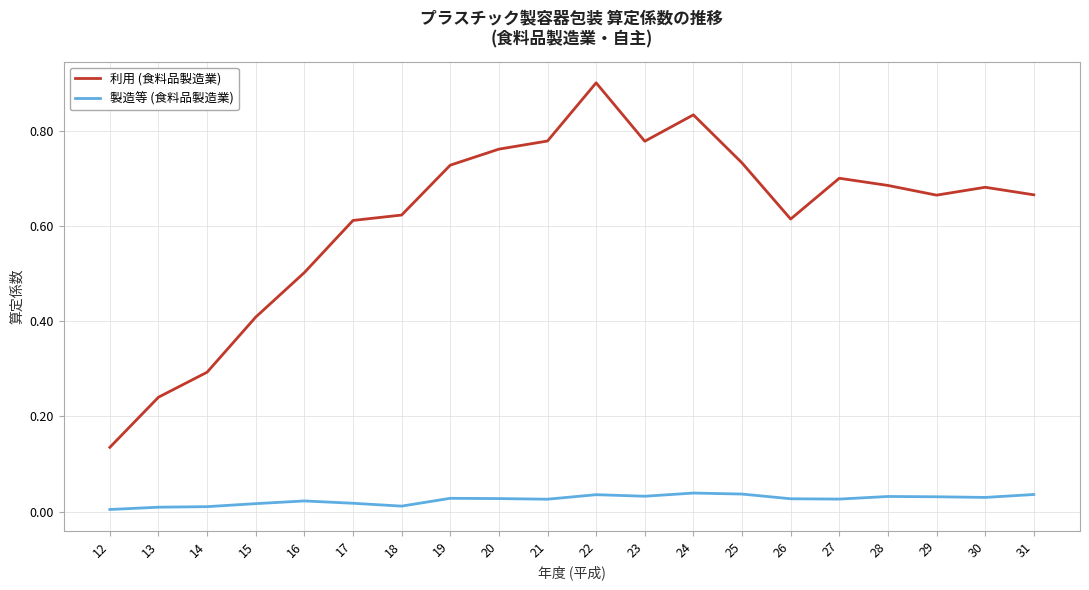

What is the maximum value shown in the chart?

0.9